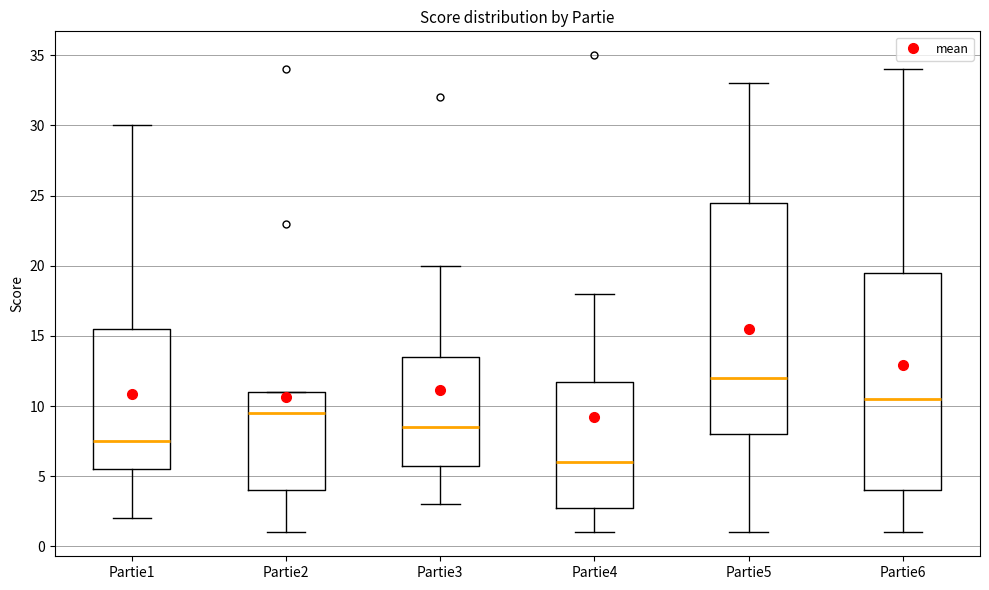

Which box's median line is the highest?

Partie5